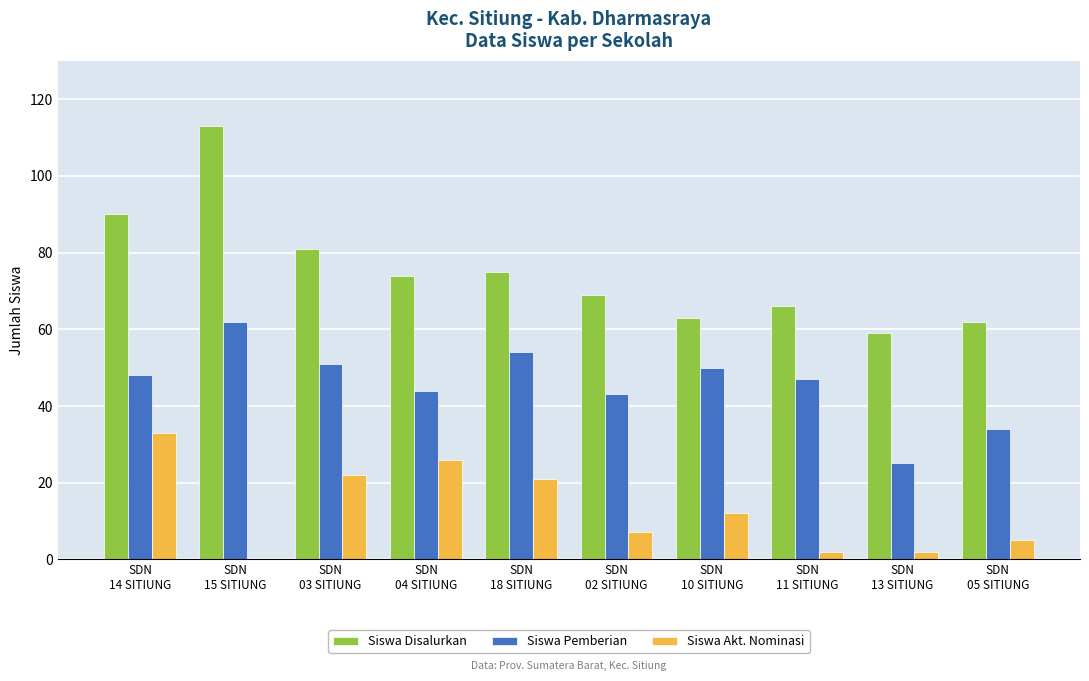

What is the highest value of the Siswa Akt. Nominasi series?

33